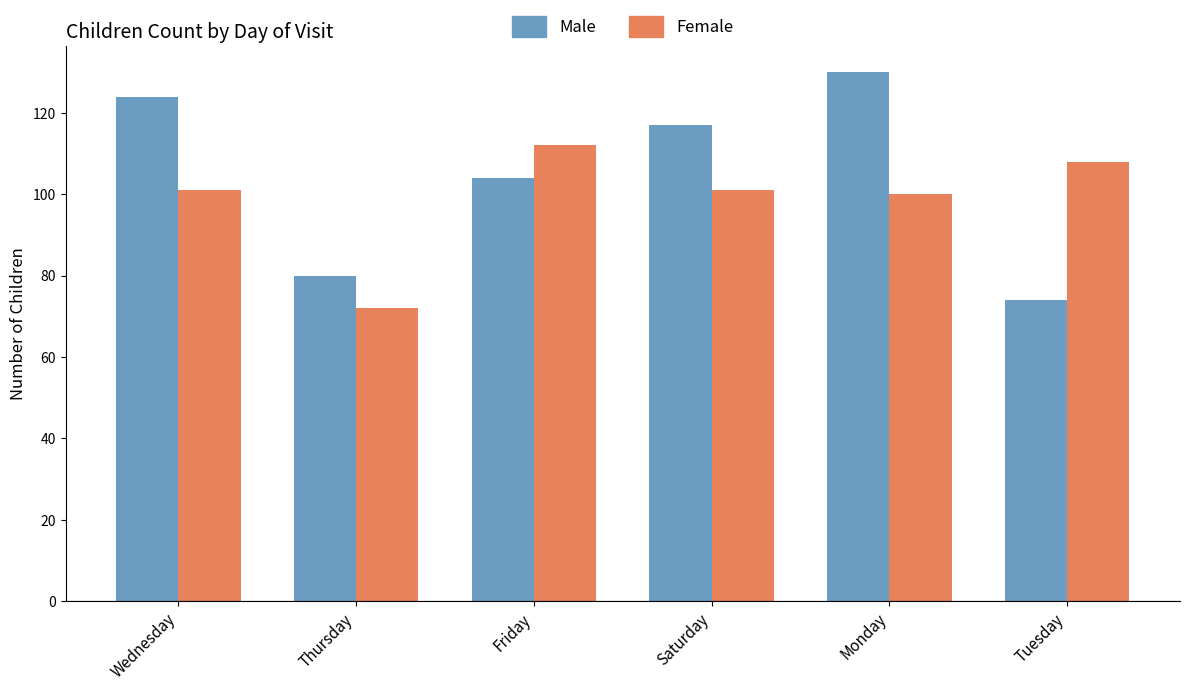

The Male series shows 183 at Saturday. True or false?

False